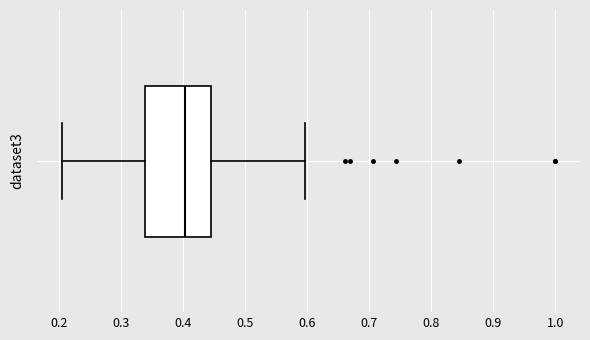

Read this box plot against the x-axis: the position of the median line, the range covered by the box, and the ends of both whiskers. The values are not printed on the chart, so give them approximately, as read against the axis.

median 0.40, box 0.34 to 0.44, whiskers 0.20 to 0.60